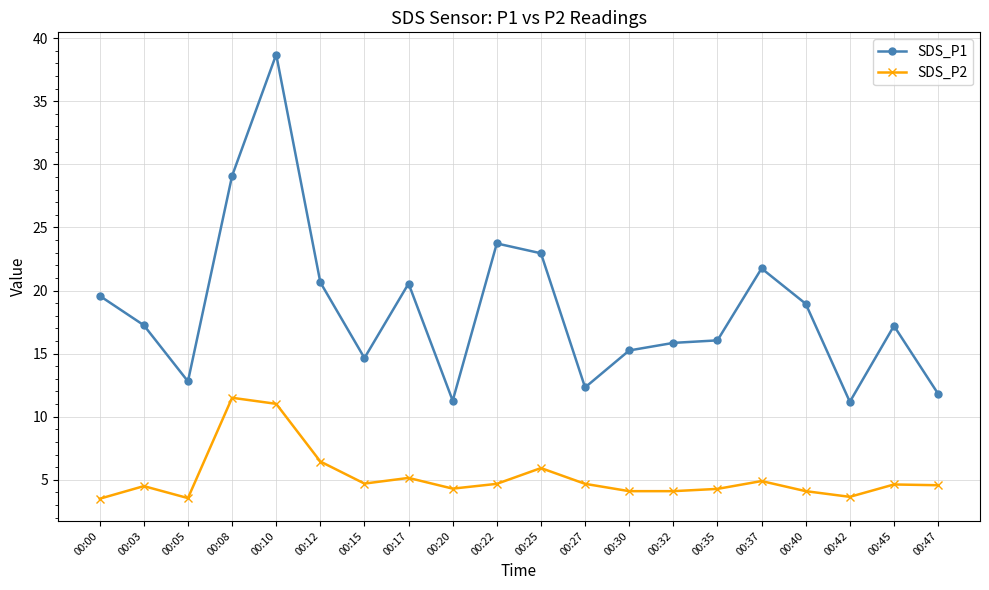

What are all the series names shown in the legend?

SDS_P1, SDS_P2